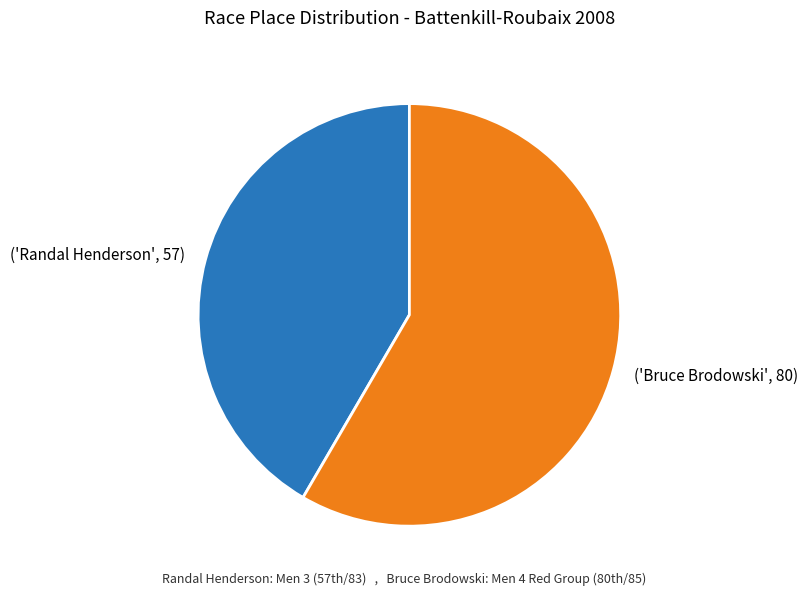

Combined, do ('Bruce Brodowski', 80) and ('Randal Henderson', 57) account for over 50%?

Yes